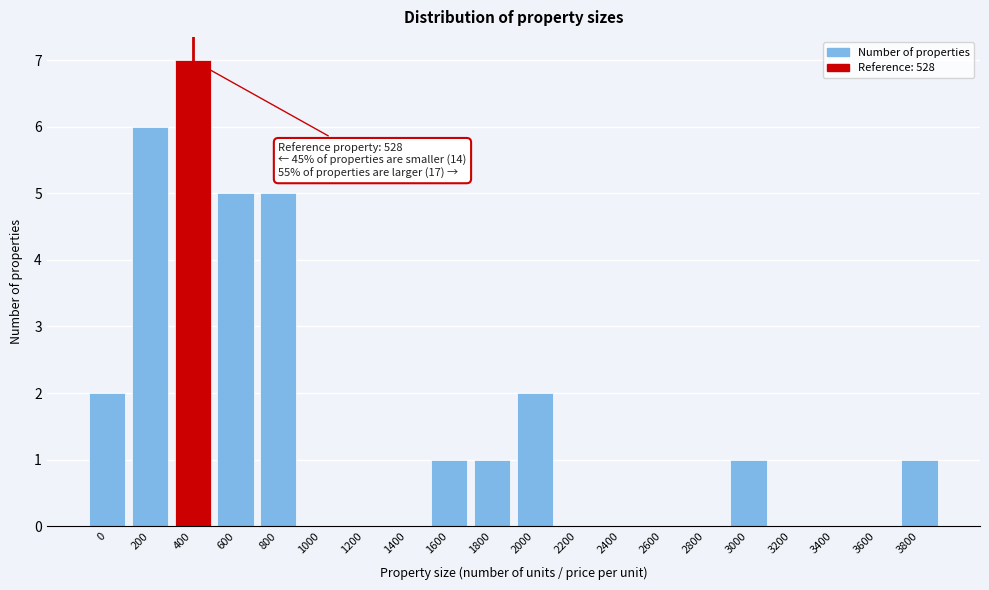

Reading left to right, what are all the values shown in this chart?

0=2	200=6	400=7	600=5	800=5	1000=0	1200=0	1400=0	1600=1	1800=1	2000=2	2200=0	2400=0	2600=0	2800=0	3000=1	3200=0	3400=0	3600=0	3800=1